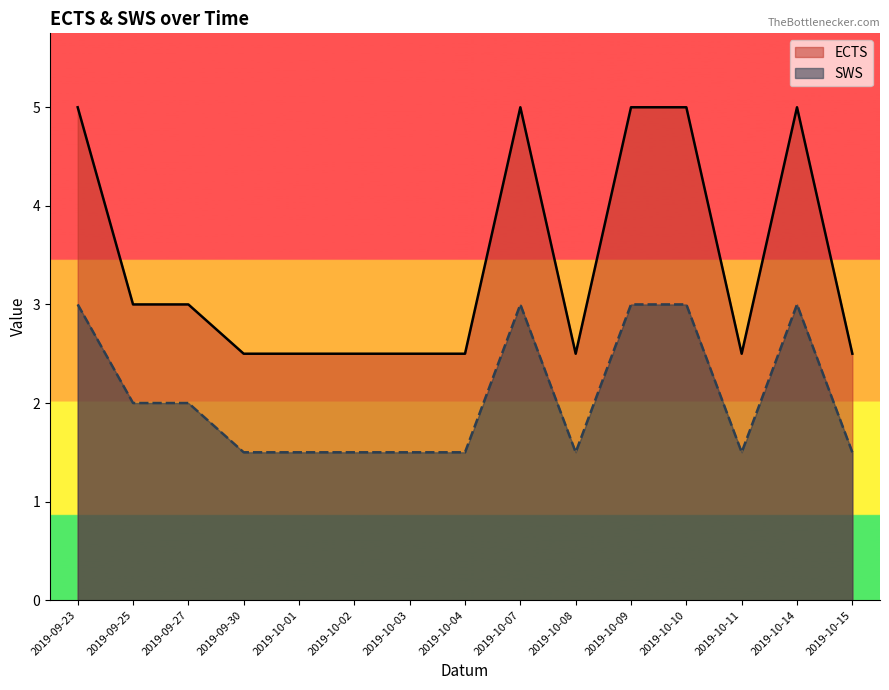

The value of SWS at 2019-10-02 is 1.5. True or false?

True